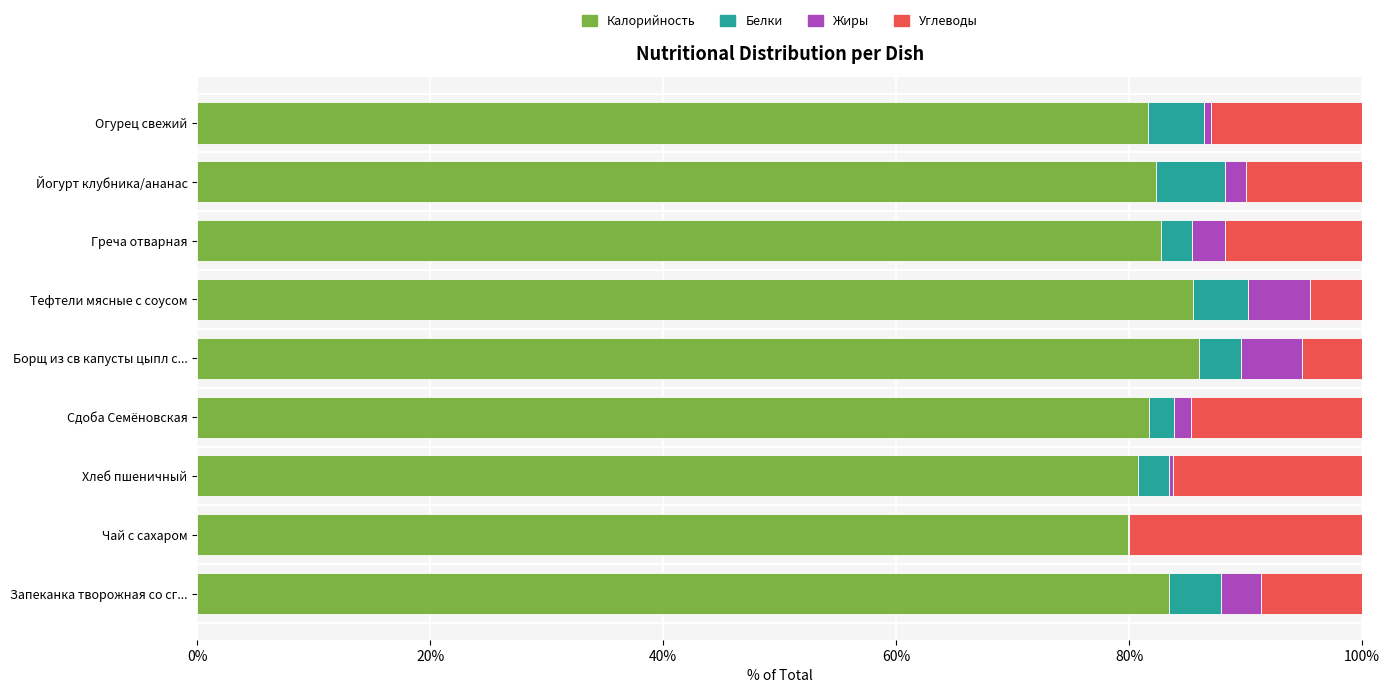

What is the maximum value for Калорийность?

86.0